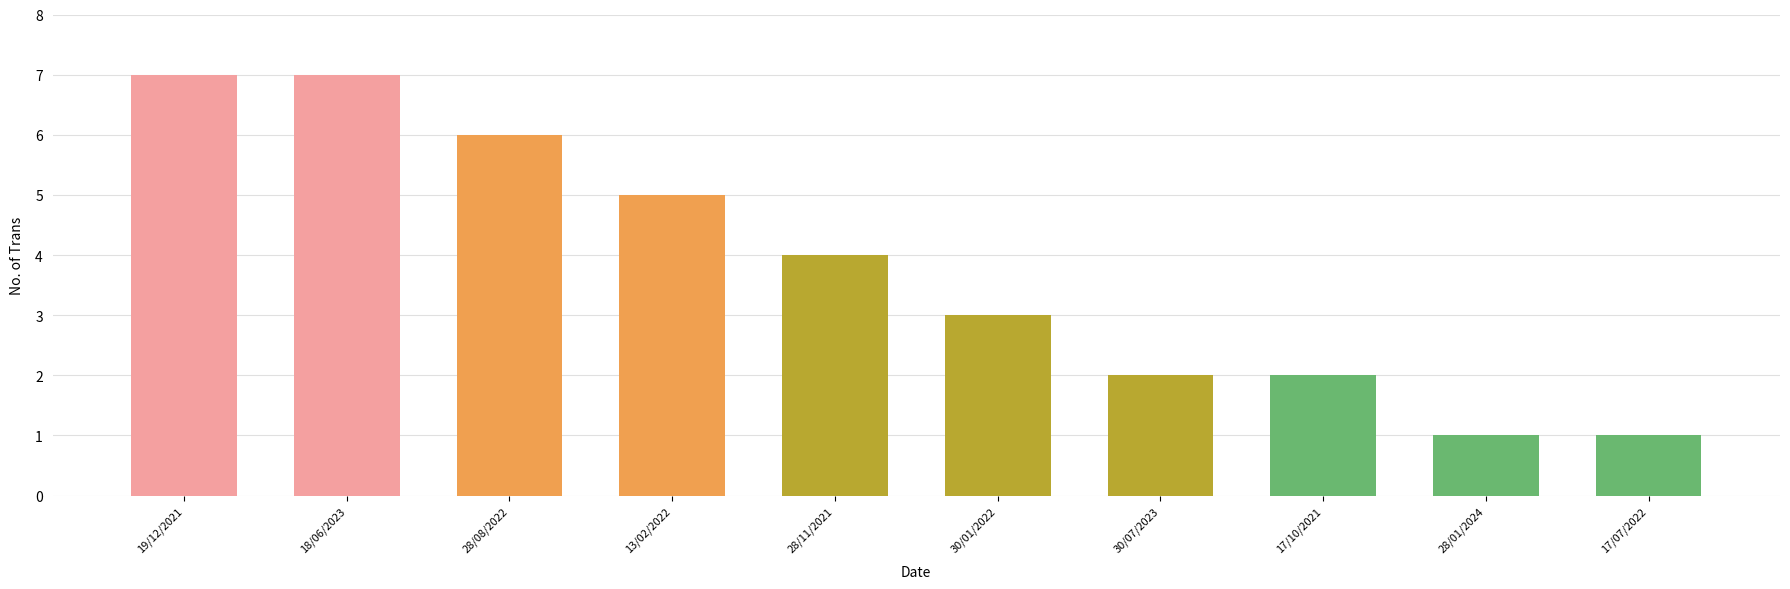

Reading left to right, what are all the values shown in this chart?

19/12/2021=7	18/06/2023=7	28/08/2022=6	13/02/2022=5	28/11/2021=4	30/01/2022=3	30/07/2023=2	17/10/2021=2	28/01/2024=1	17/07/2022=1